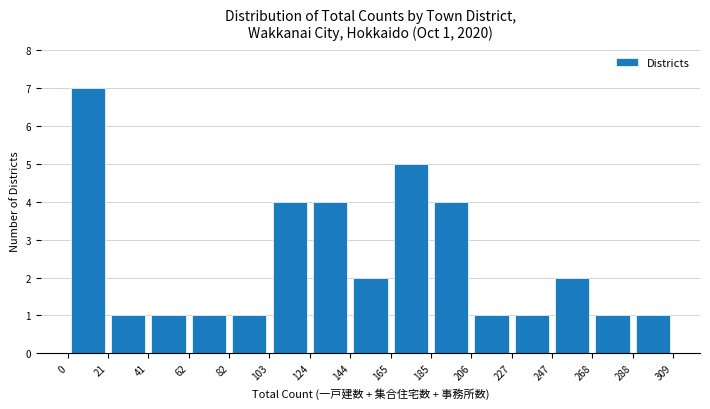

Over which range of the x-axis is the bar tallest?

0 to 21